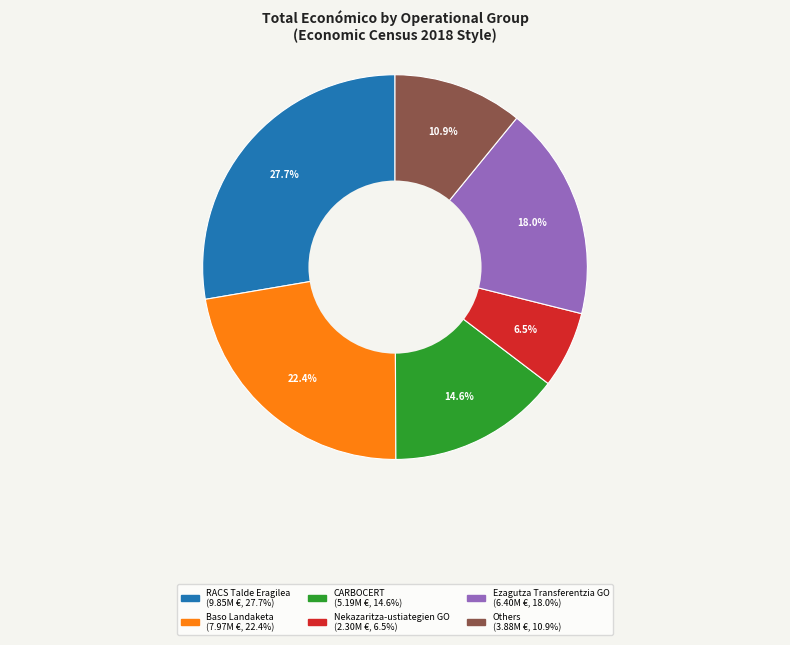

Is there a majority slice in this chart?

No